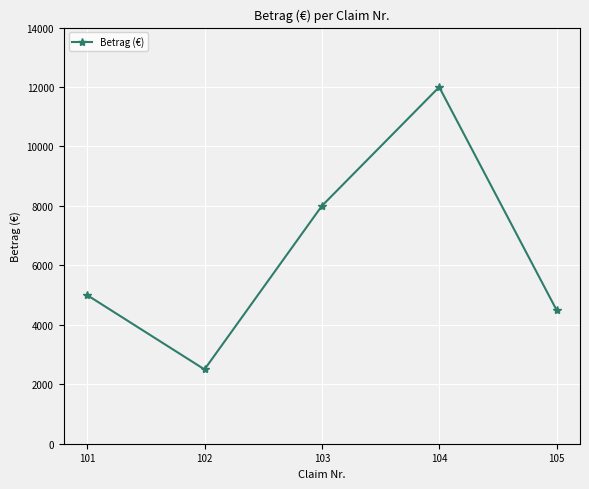

What is the approximate value at 105, to the nearest 100?

4500